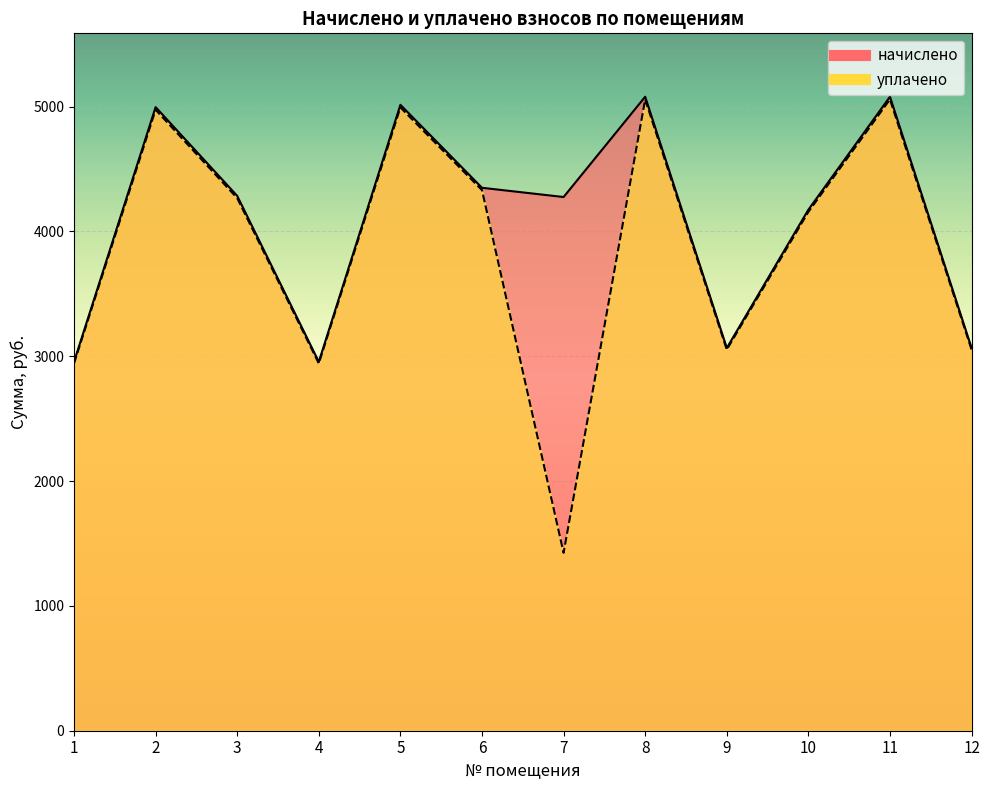

True or false: начислено has a value of 5851.3 at 10.

False